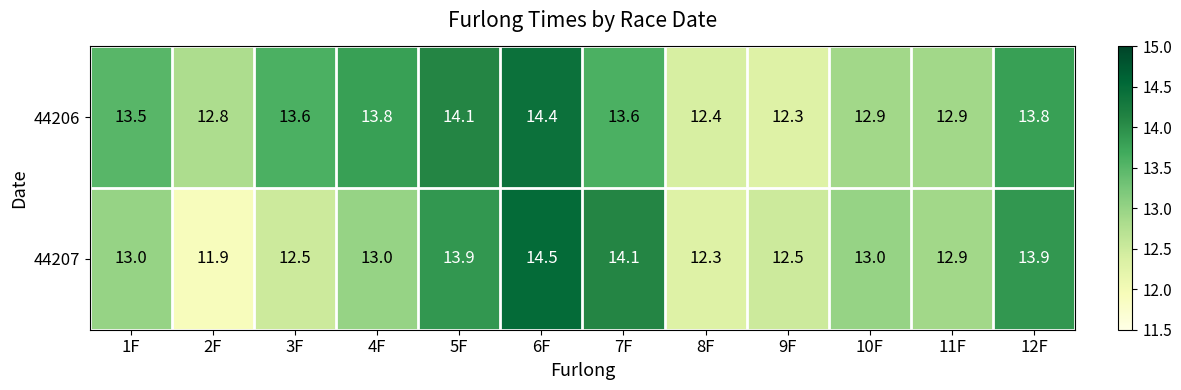

At which label does 44206 first exceed 13?

1F